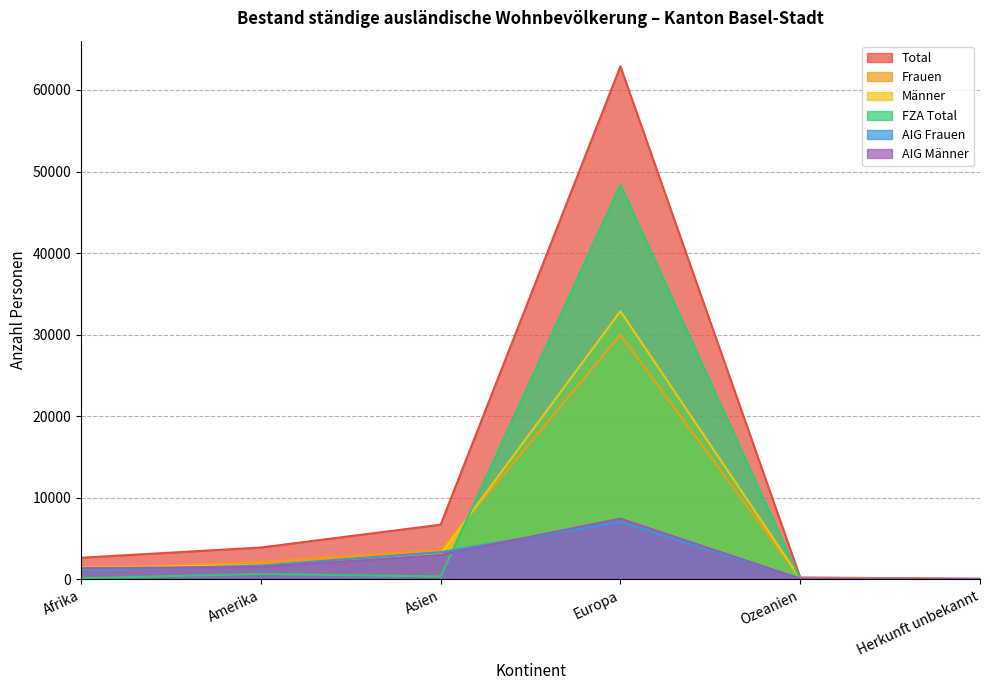

What value does the AIG Männer series have at Ozeanien, to the nearest 10?

100